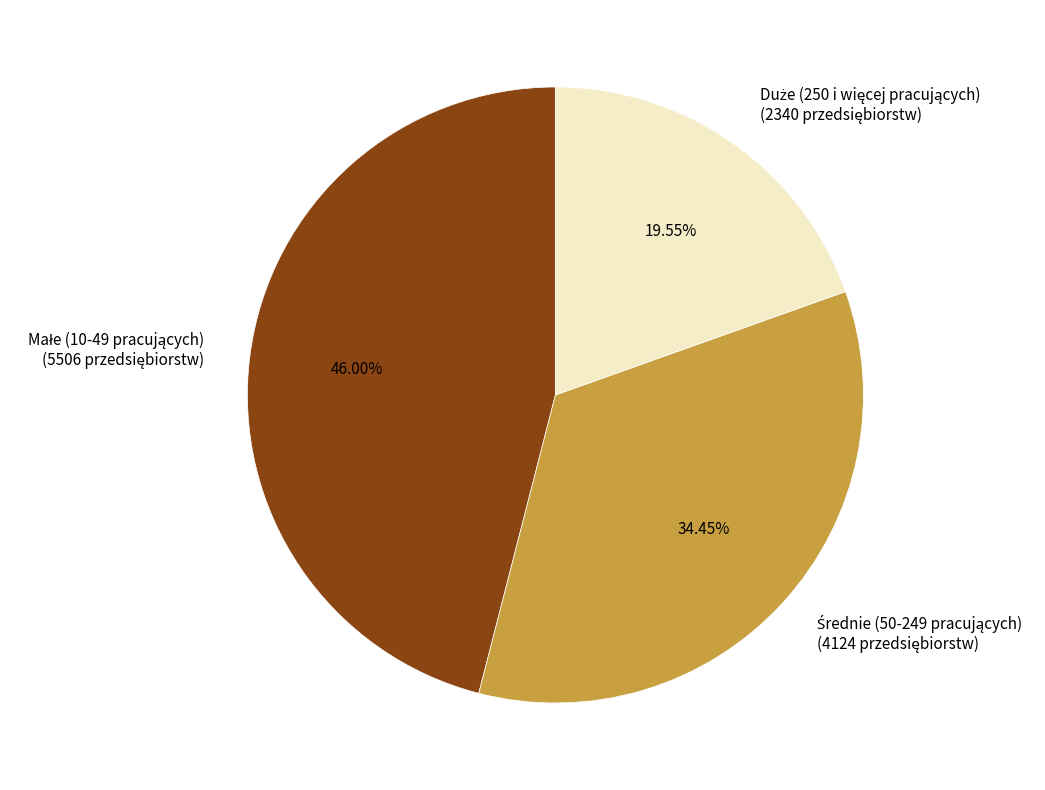

Is there any slice that represents more than half of the pie?

No